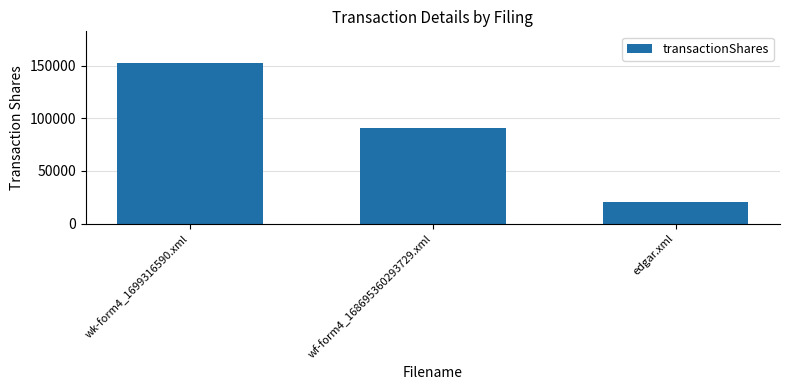

What is the greatest value displayed?

152041